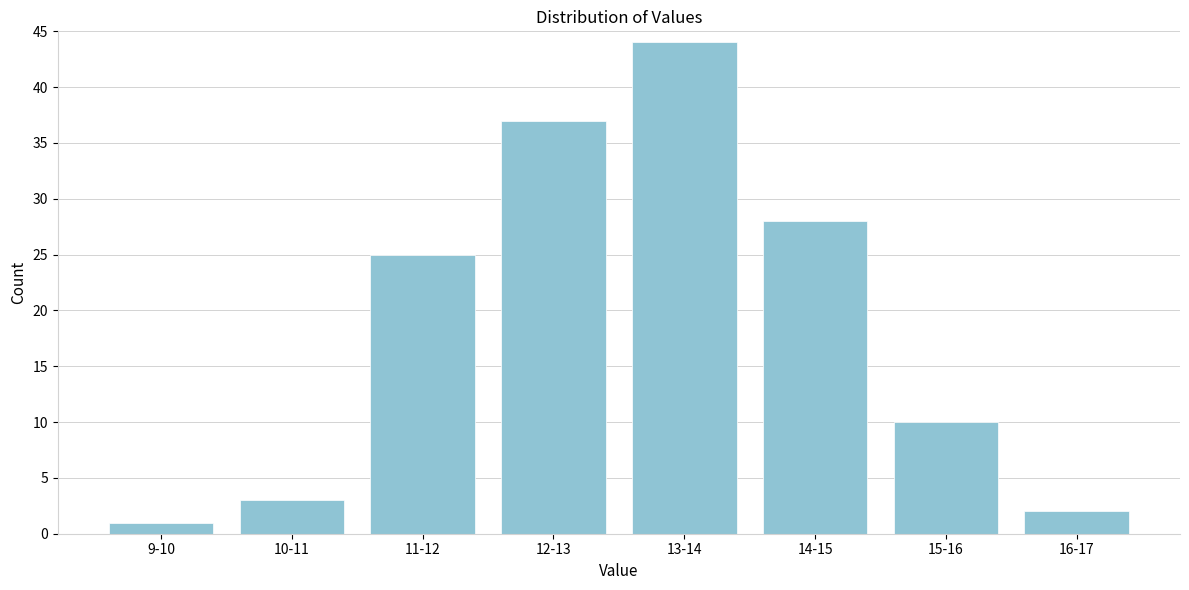

Reading left to right, list all the values displayed in this chart.

9-10=1	10-11=3	11-12=25	12-13=37	13-14=44	14-15=28	15-16=10	16-17=2